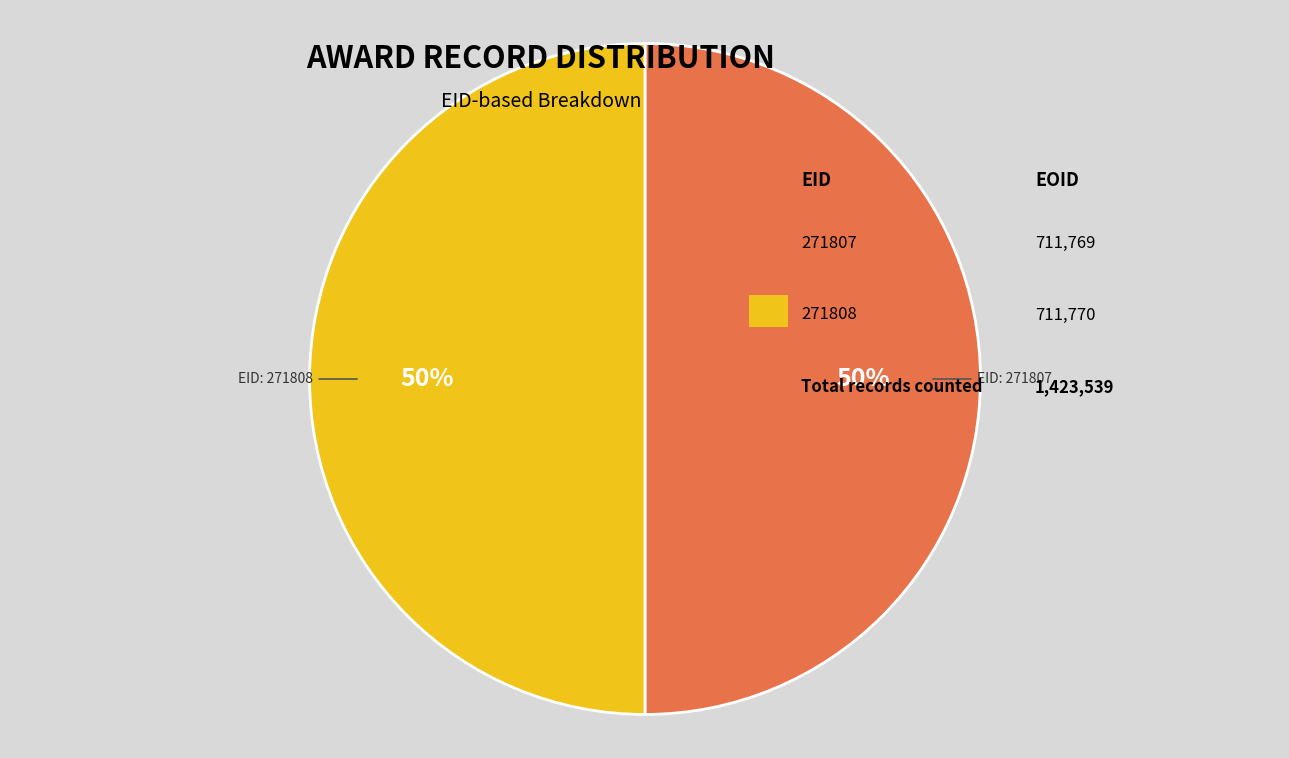

To the nearest percent, what is the average slice percentage?

50%